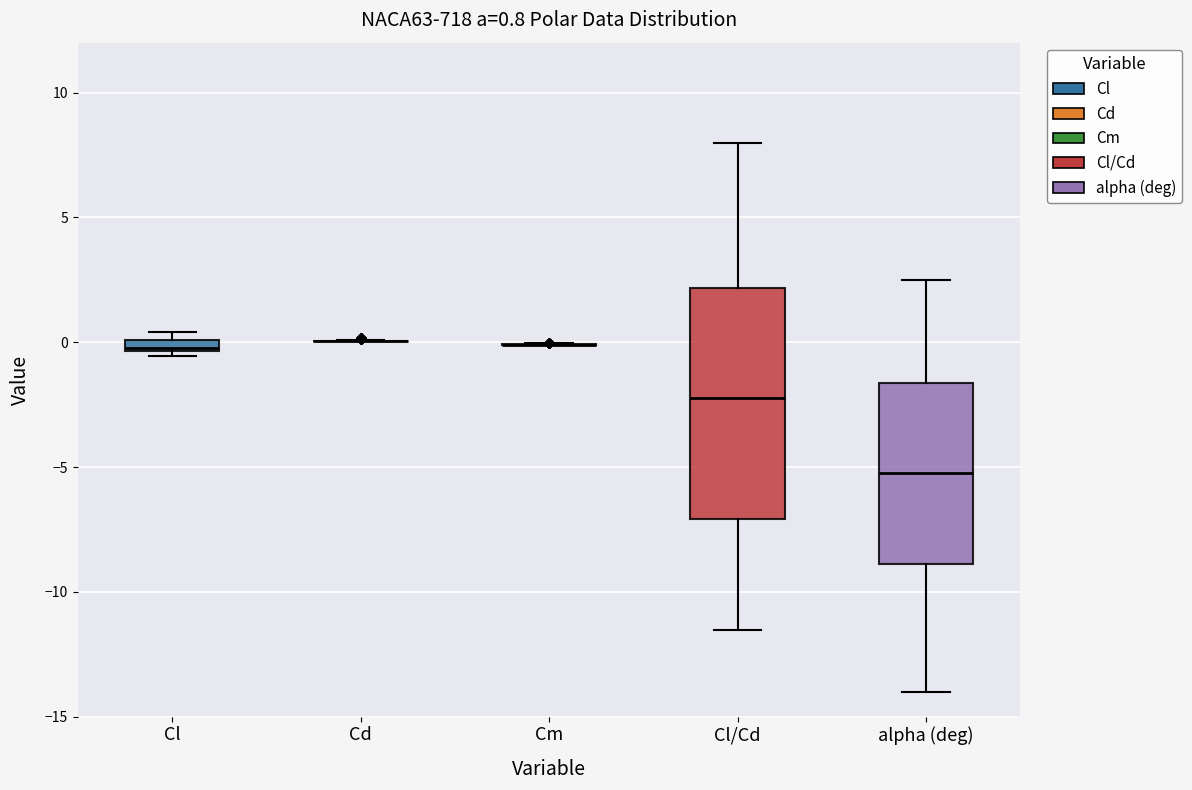

Which box is the tallest, from its lower edge to its upper edge?

Cl/Cd